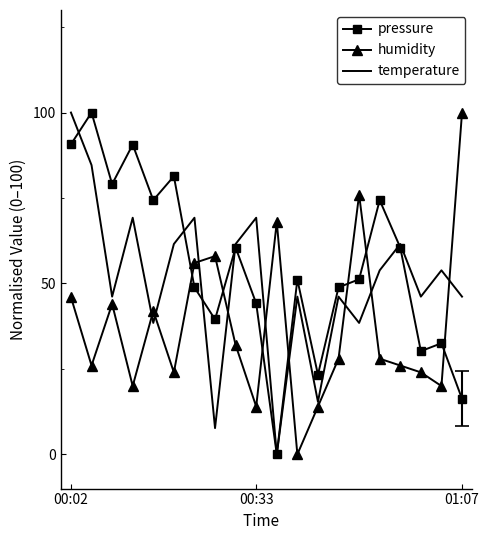

How many categories are shown in the chart?

20